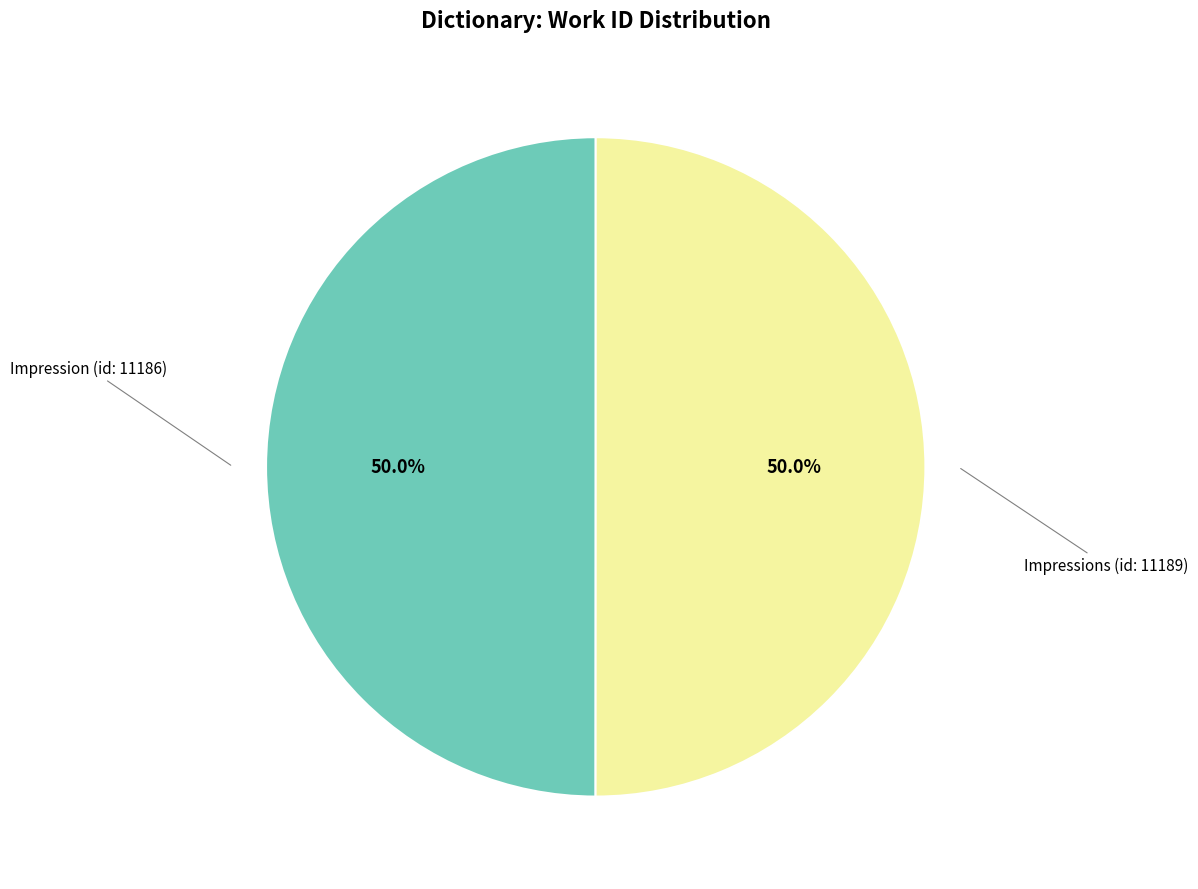

How many segments does this pie chart have?

2